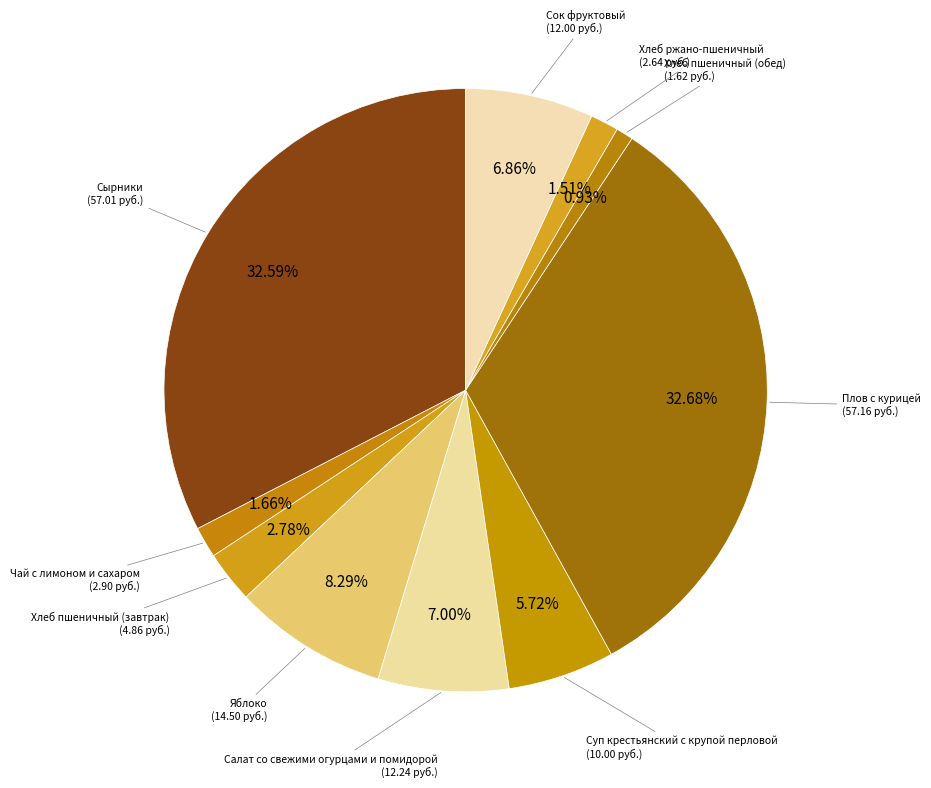

How many slices are in this pie chart?

10